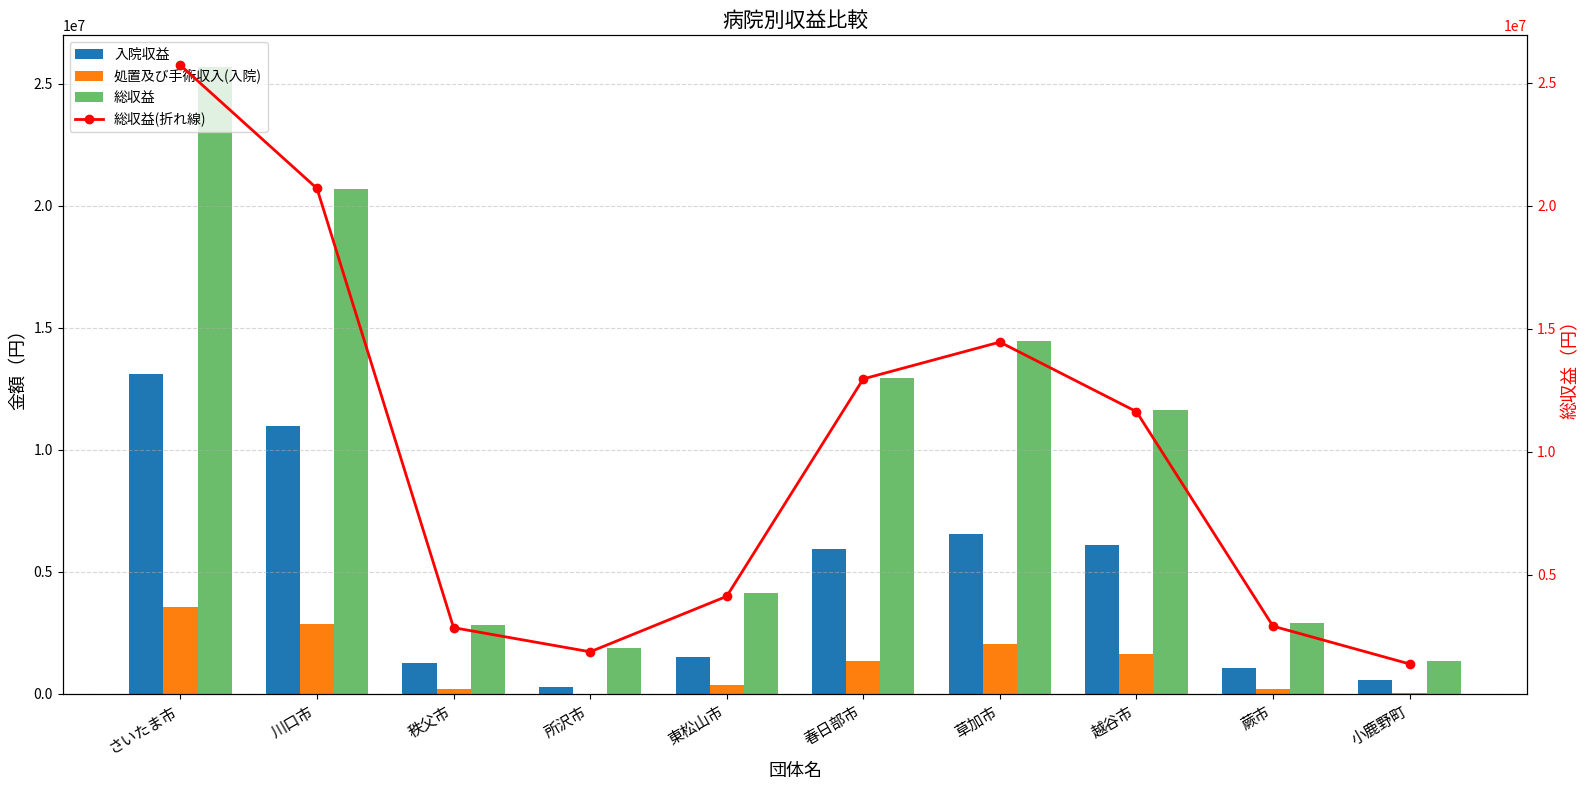

Where is 処置及び手術収入(入院) nearest to the value 1785945?

越谷市